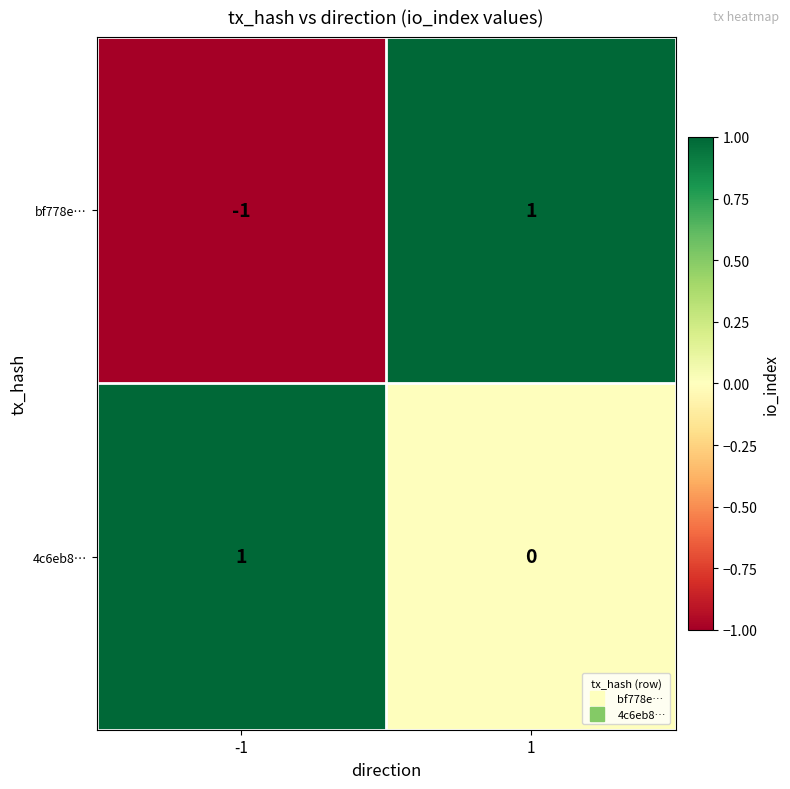

Rank the categories by 4c6eb8… value from highest to lowest.

-1, 1